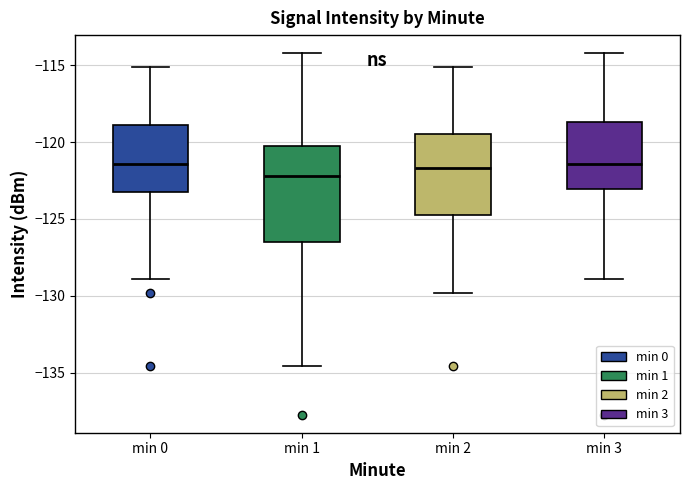

Where does the upper whisker of the box for min 2 end on the y-axis? The values are not printed on the chart, so give them approximately, as read against the axis.

-115.0